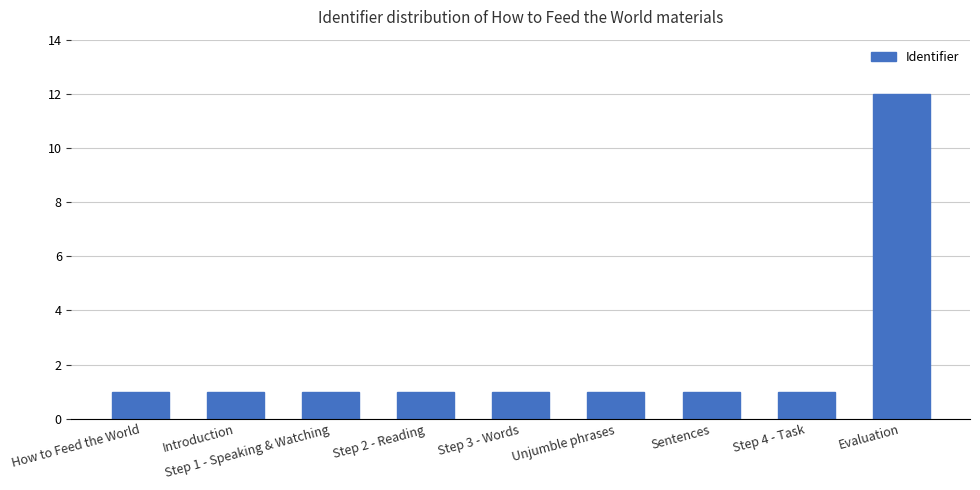

Which category has the highest value across all series?

Evaluation